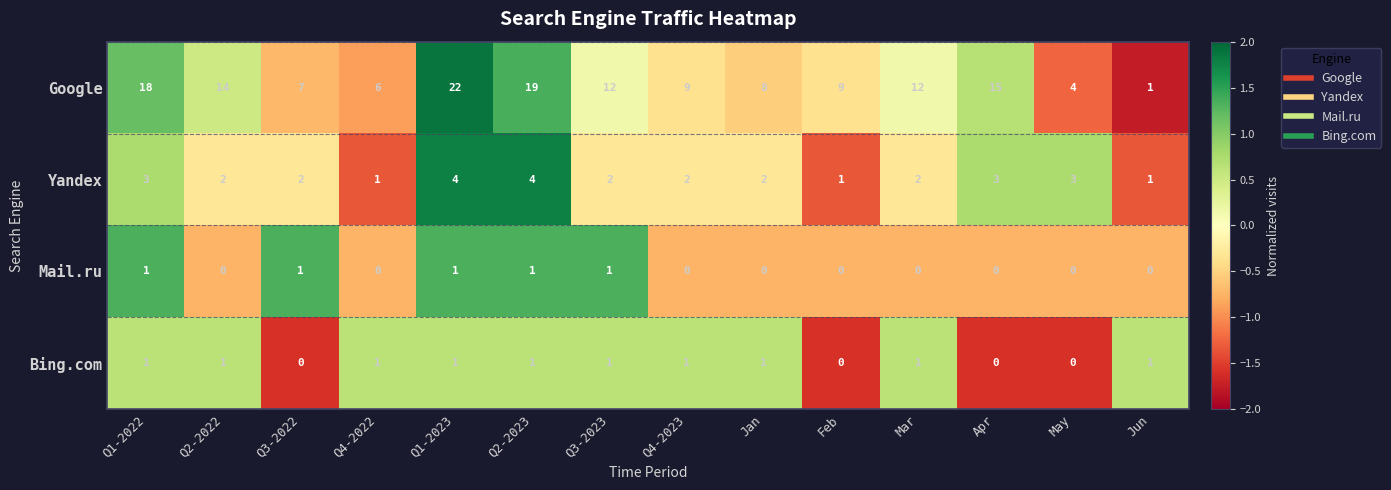

Read the Yandex value at Q2-2023.

4